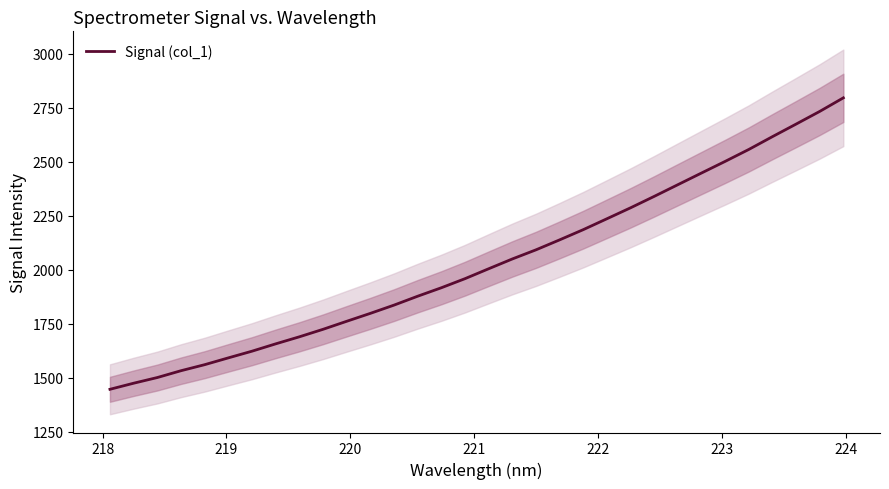

What is the maximum value for Signal (col_1)?

2796.5